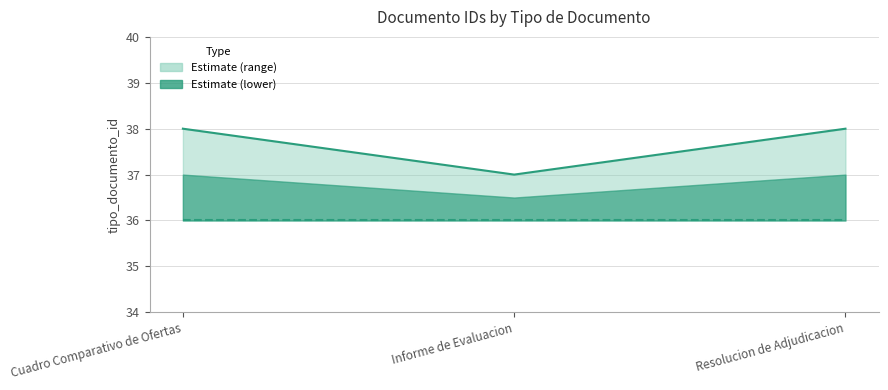

At which category is the sum across all series the highest?

Cuadro Comparativo de Ofertas